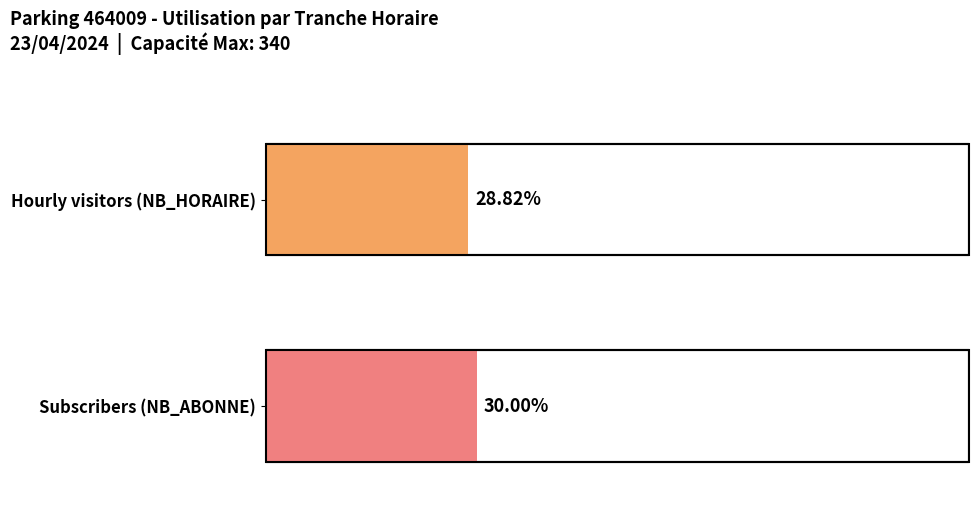

What are all the series names shown in the legend?

NB_HORAIRE, NB_ABONNE